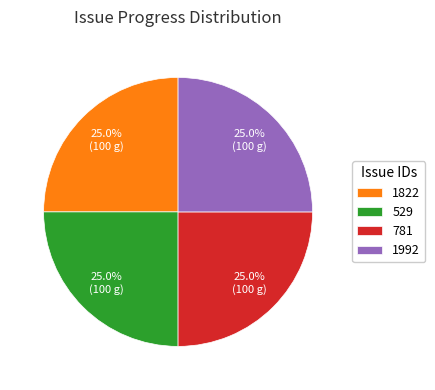

What percentage is NOT represented by 1822?

75.0%